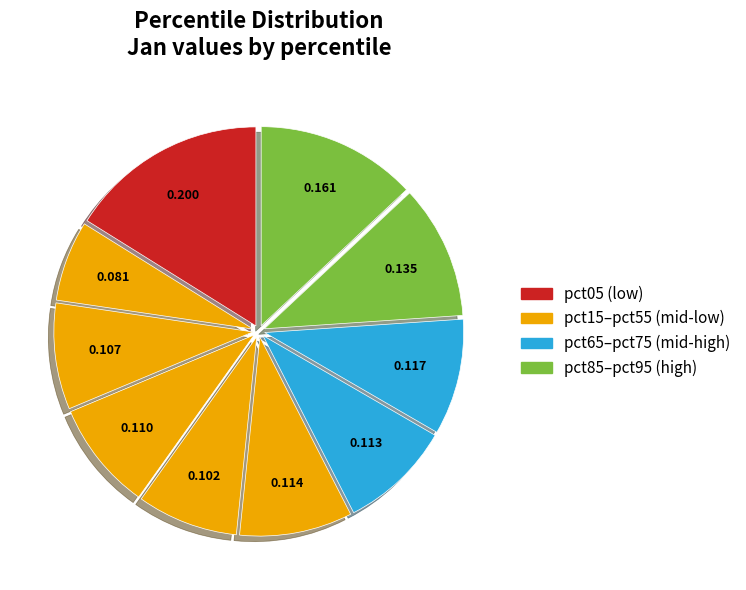

Does any single category account for the majority?

No